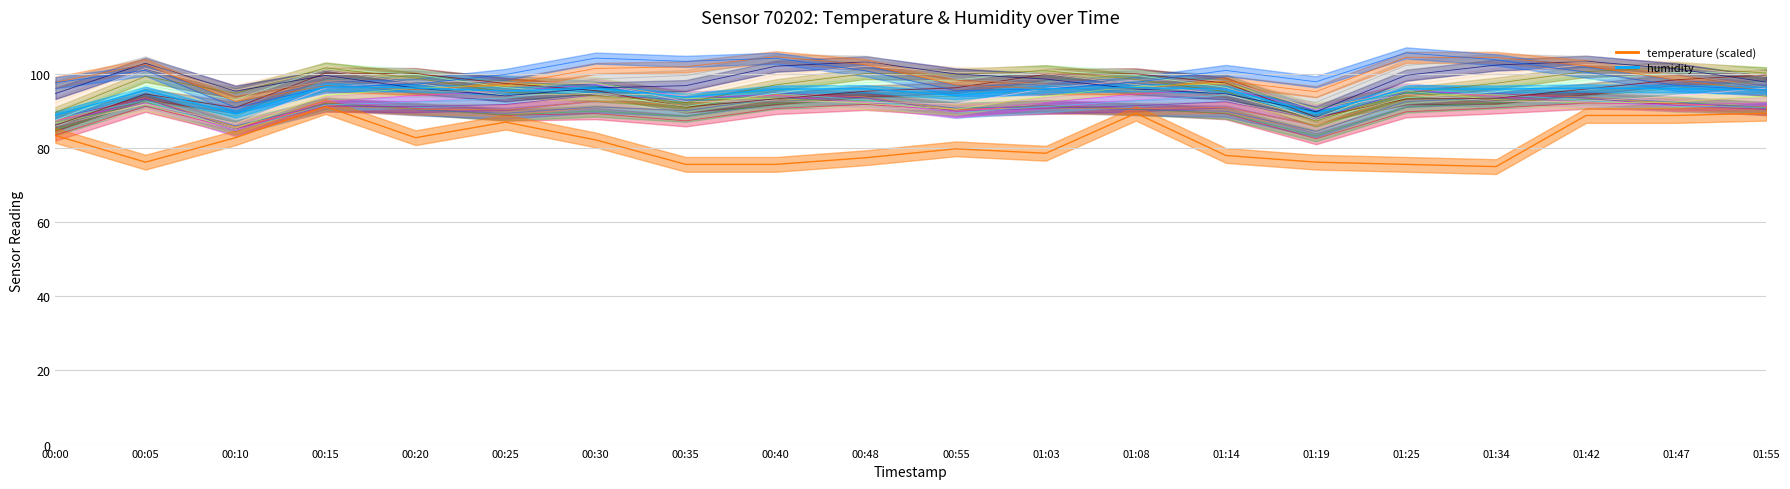

At how many categories does at least one series exceed 75?

20